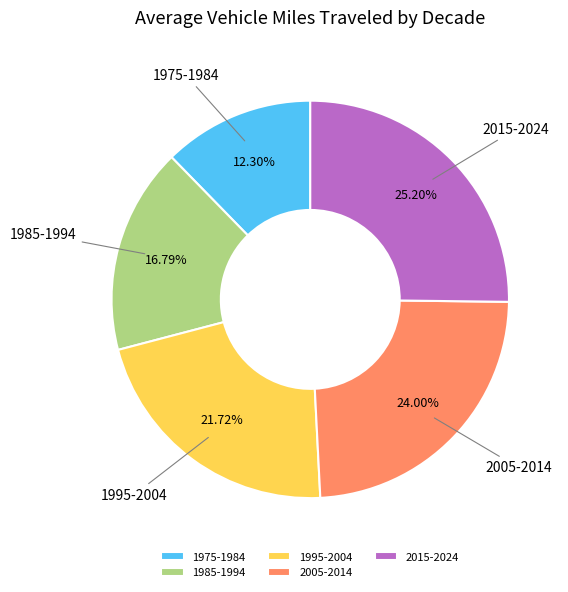

How many segments does this pie chart have?

5